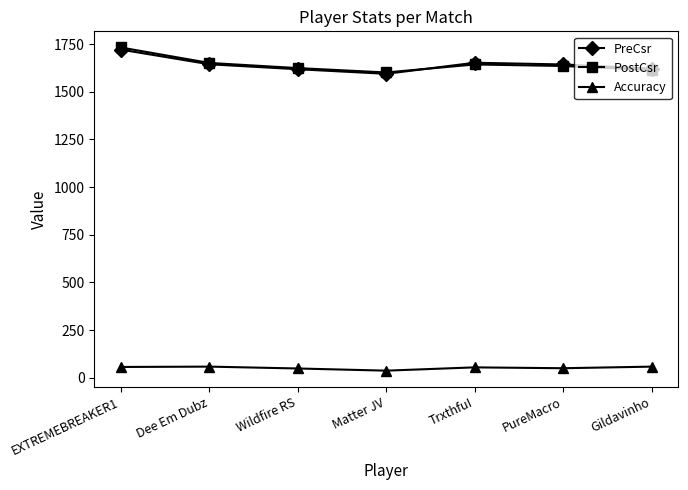

What is the label of the 3rd point from the left?

Wildfire RS